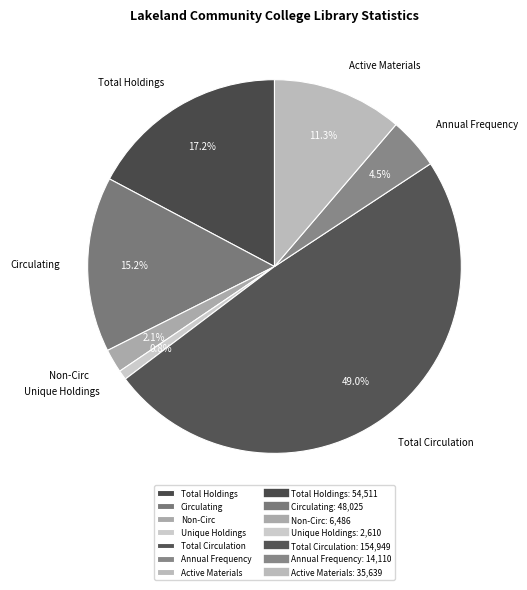

Combined, do Annual Frequency and Active Materials account for over 50%?

No